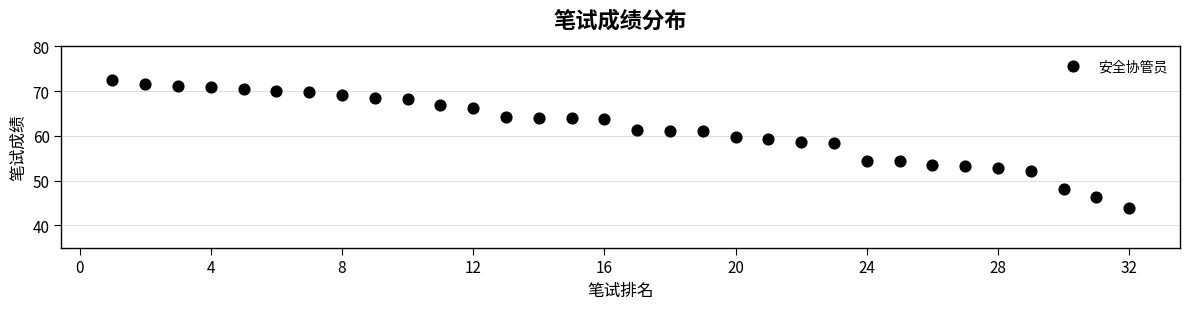

What is the range of X values (max minus min)?

31.0